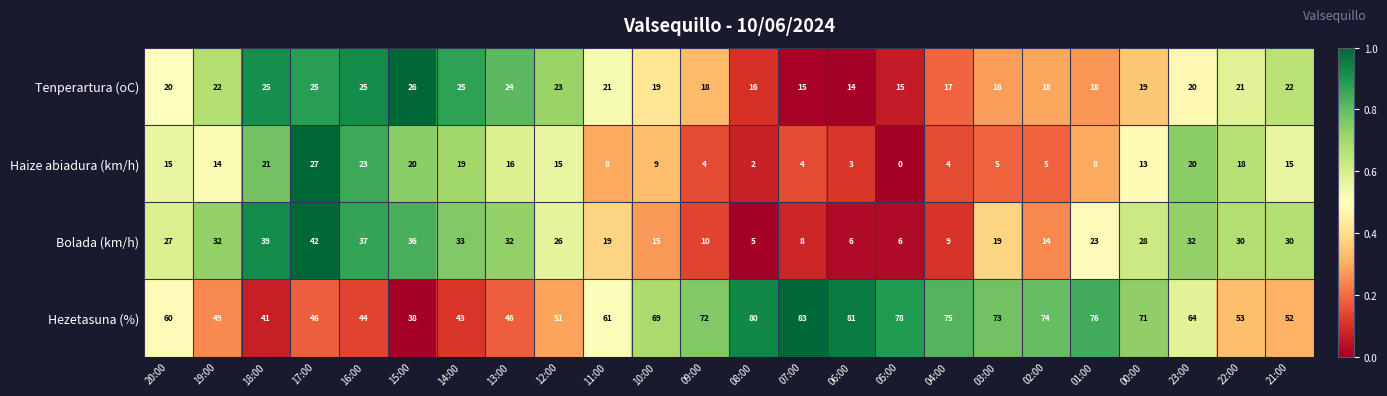

At which category is the sum across all series the highest?

17:00